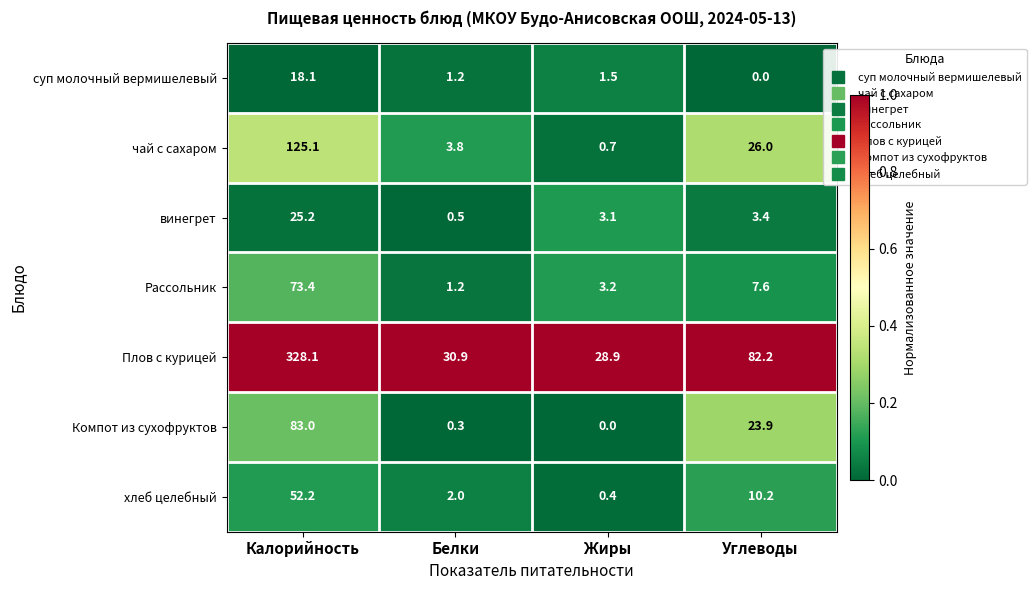

True or false: винегрет has a value of 1.4 at Углеводы.

False